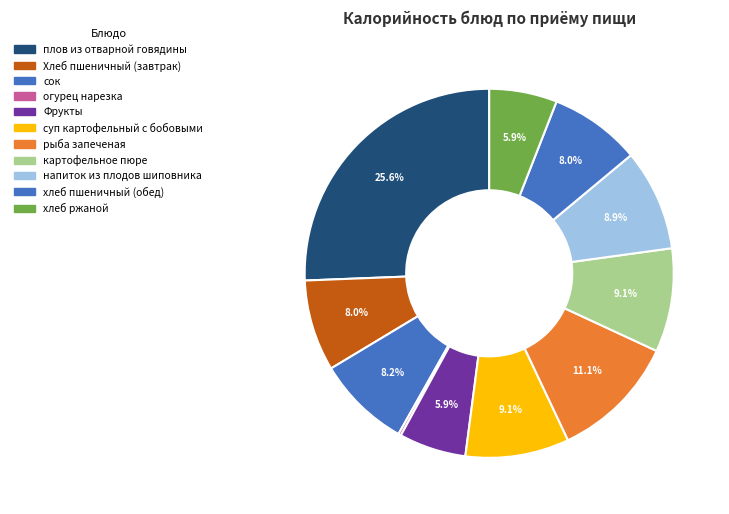

Which category has the biggest portion of the pie?

плов из отварной говядины